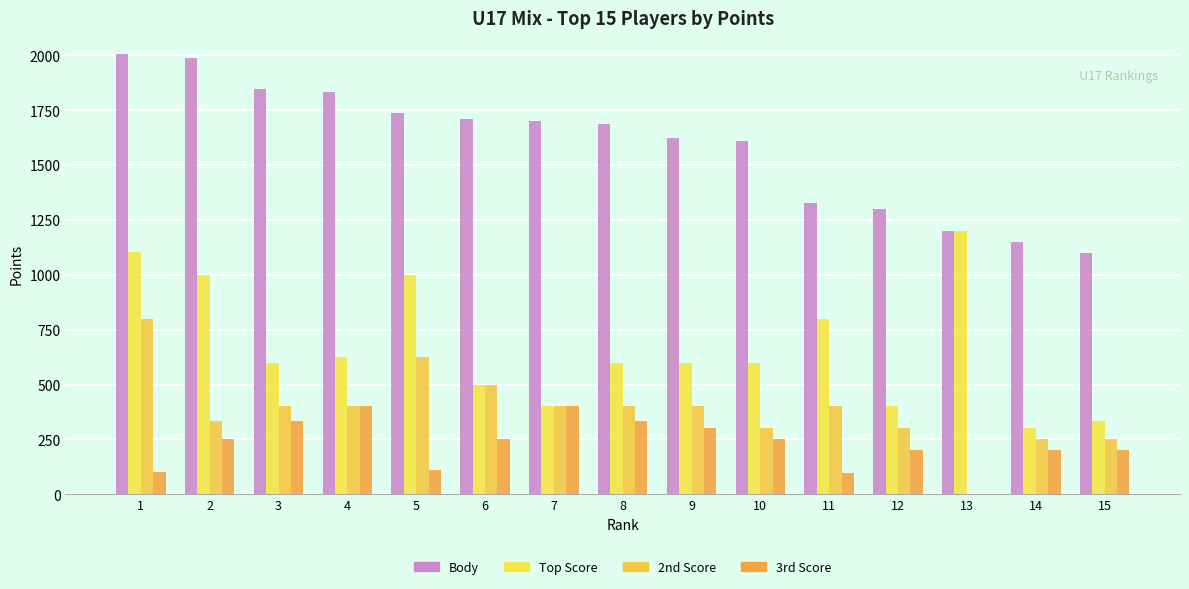

Rank the series by their maximum value, from lowest to highest.

3rd Score, 2nd Score, Top Score, Body